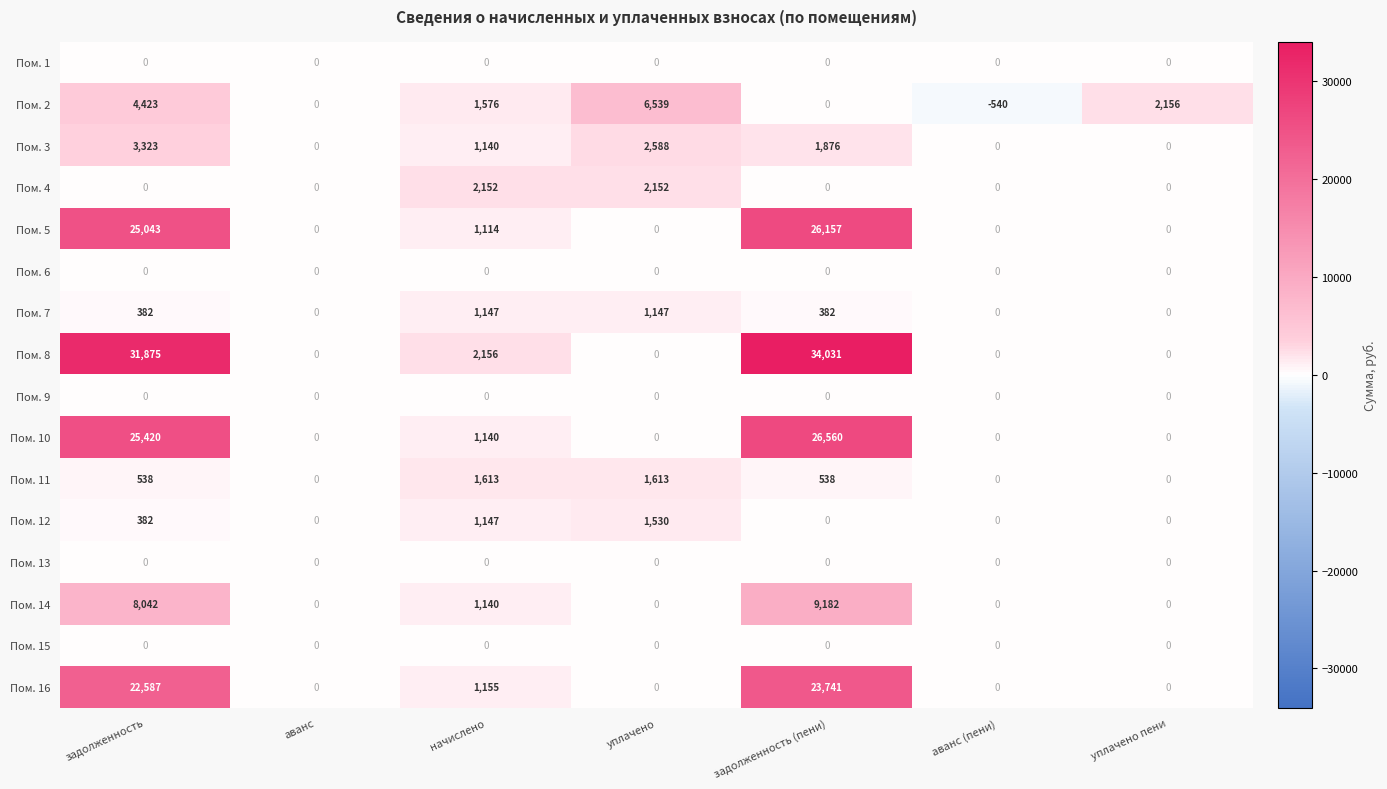

Count the number of categories in the chart.

7